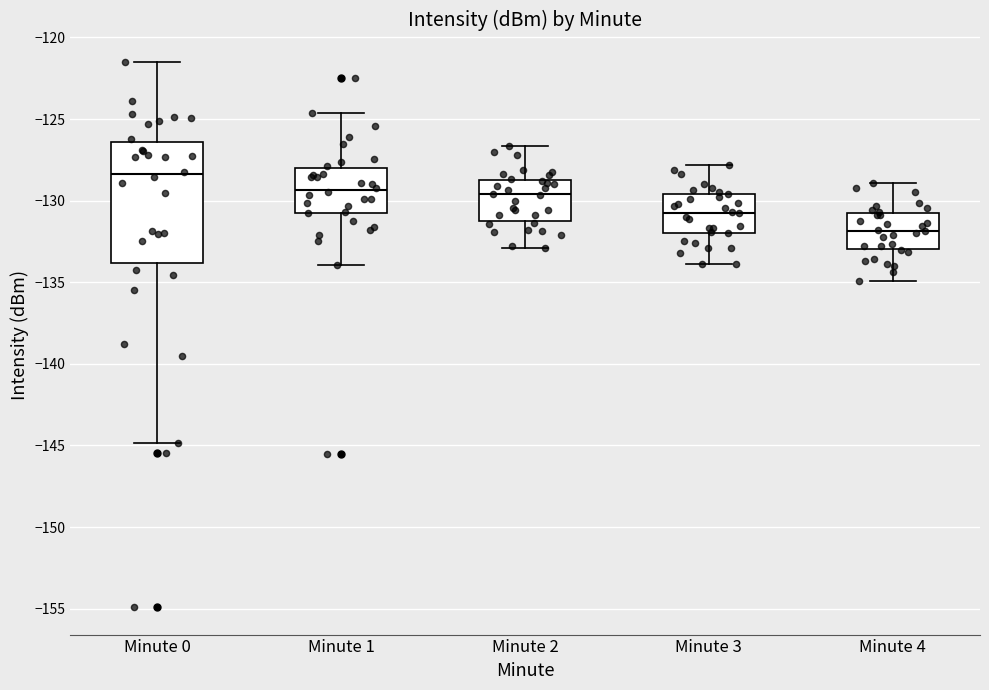

Reading left to right, transcribe this box plot: for each box, give where its median line is, the range the box spans, and where its two whiskers end, as read against the y-axis. The values are not printed on the chart, so give them approximately, as read against the axis.

Minute 0: median -128.5, box -134.0 to -126.5, whiskers -145.0 to -121.5
Minute 1: median -129.5, box -131.0 to -128.0, whiskers -134.0 to -124.5
Minute 2: median -129.5, box -131.0 to -128.5, whiskers -133.0 to -126.5
Minute 3: median -130.5, box -132.0 to -129.5, whiskers -134.0 to -128.0
Minute 4: median -132.0, box -133.0 to -130.5, whiskers -135.0 to -129.0